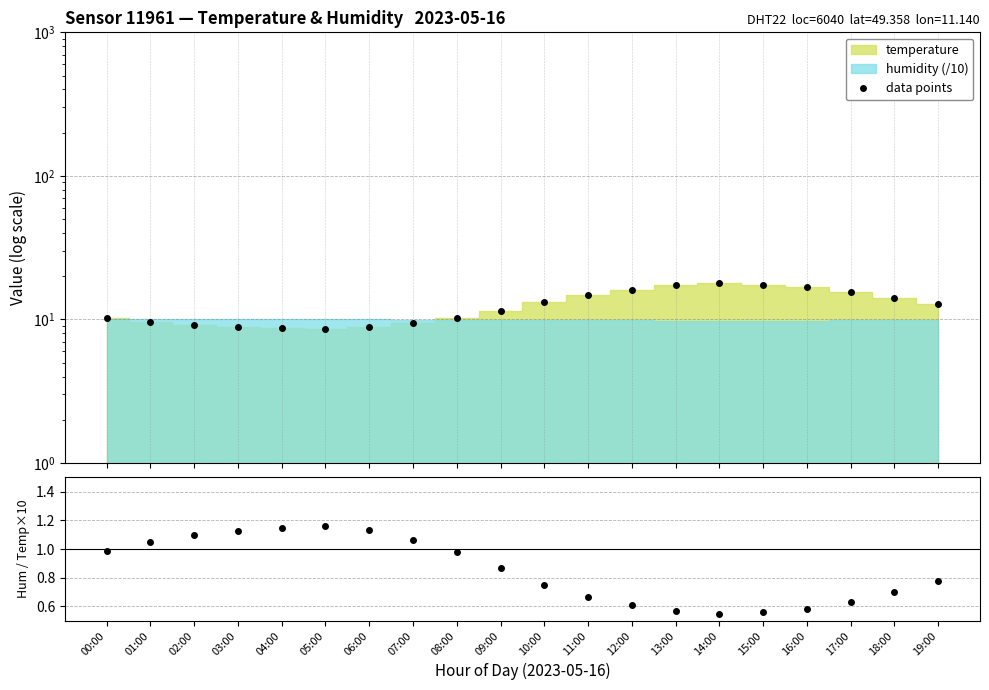

The data points series shows 12.8 at 19:00. True or false?

True